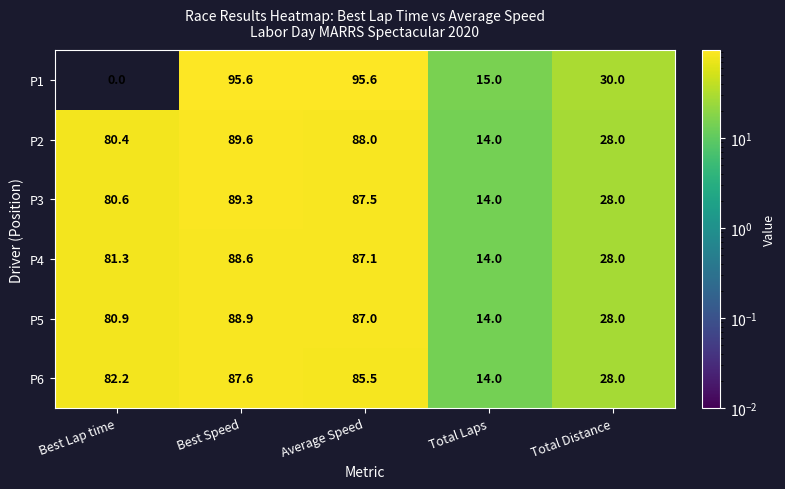

List the series in order of their peak value, highest first.

P1, P2, P3, P5, P4, P6